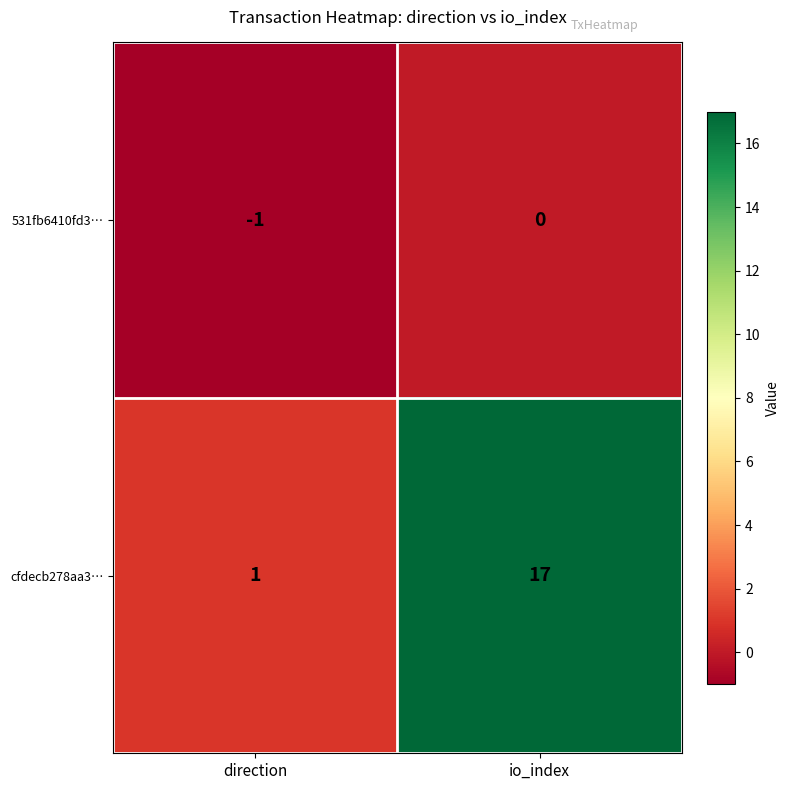

Is it true that cfdecb278aa3… equals 0 at direction?

False